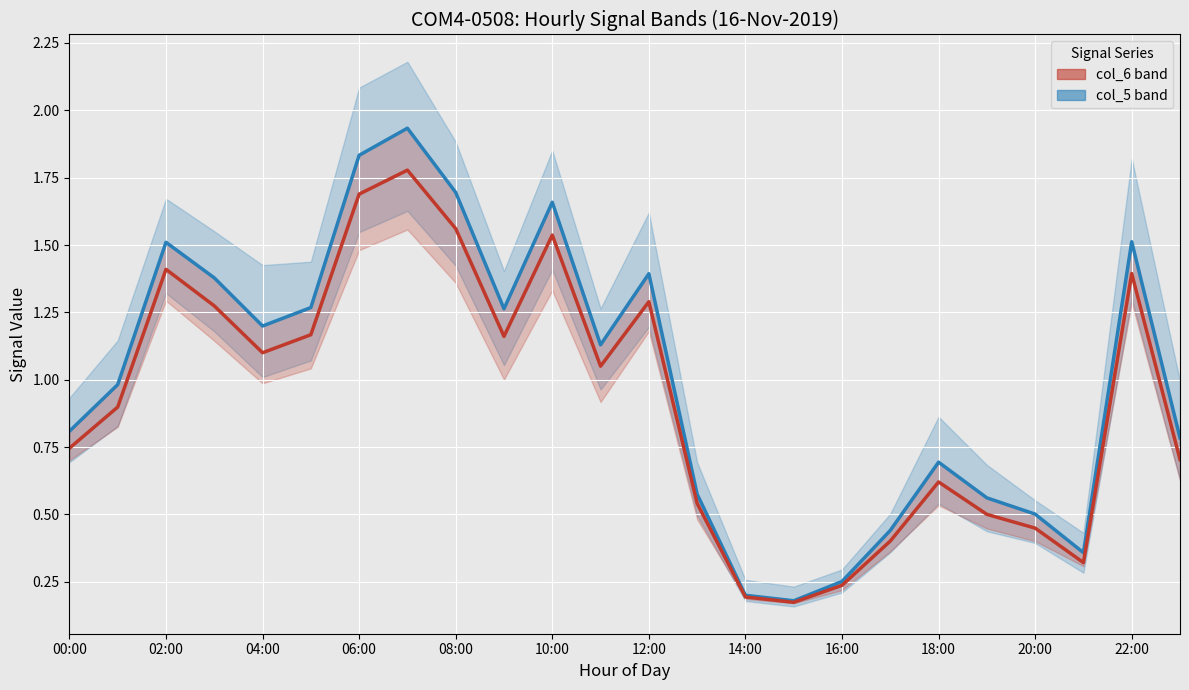

True or false: col_5 (mid-upper) and col_6 (mid) cross at least once.

False